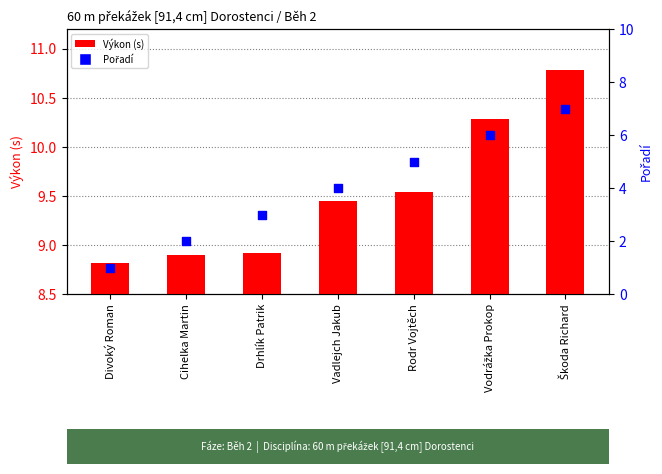

Which series contains the lowest Y value?

Pořadí